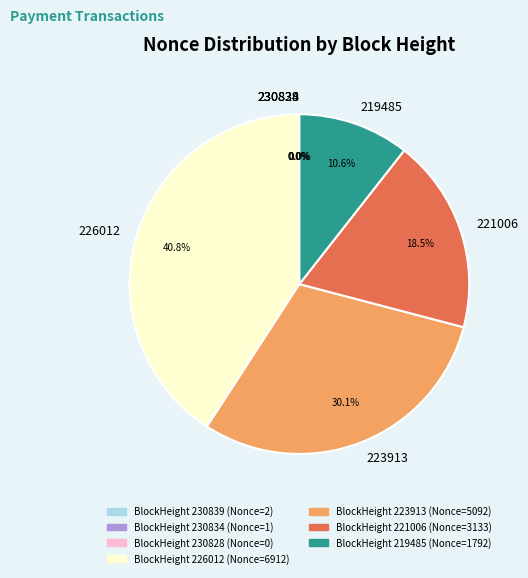

How many slices are in this pie chart?

7